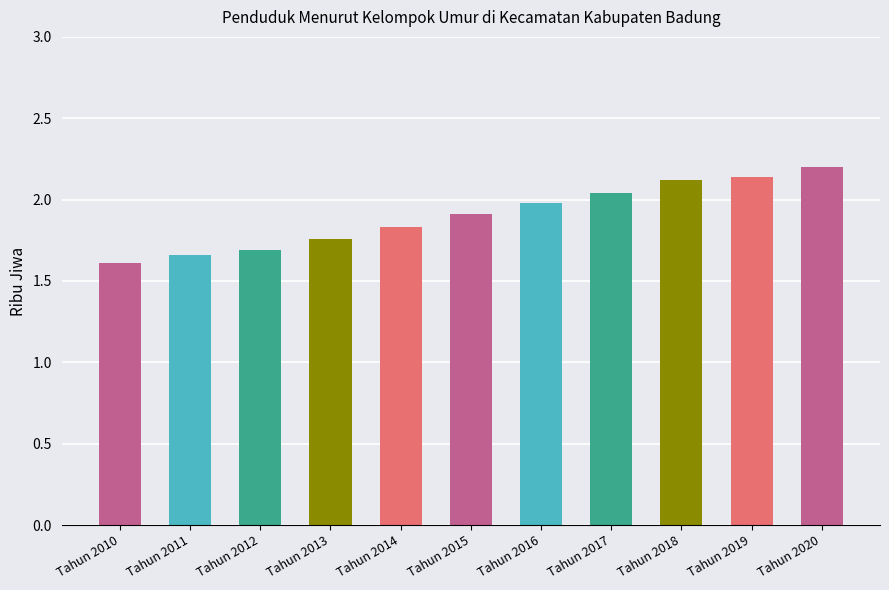

The value at Tahun 2012 is 1.7. True or false?

True